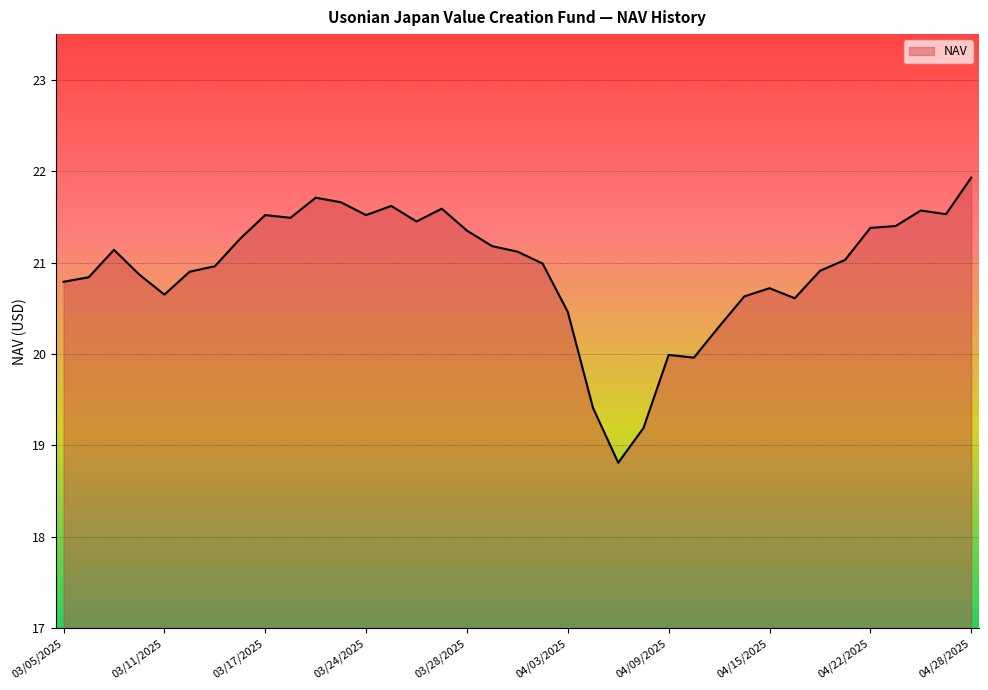

What is the approximate value at 23?

19.2